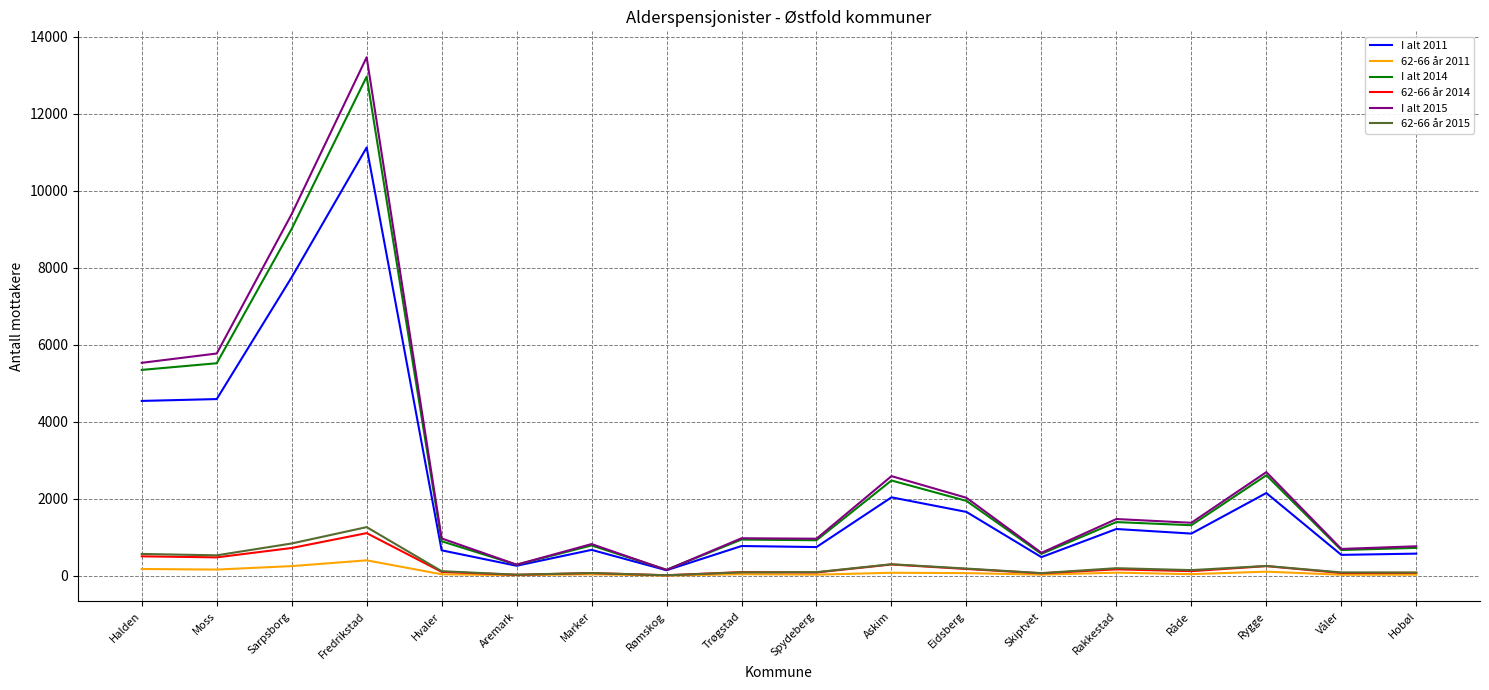

At which category does the chart reach its peak across all series?

Fredrikstad